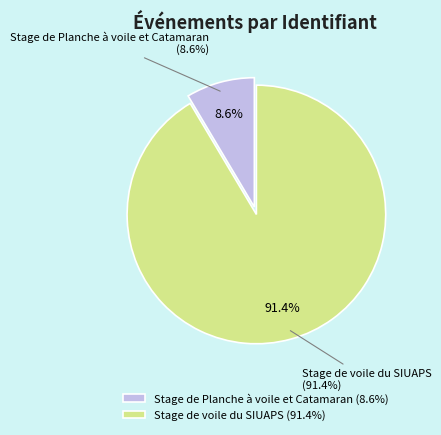

True or false: Stage de Planche à voile et Catamaran accounts for 20% of the total.

False